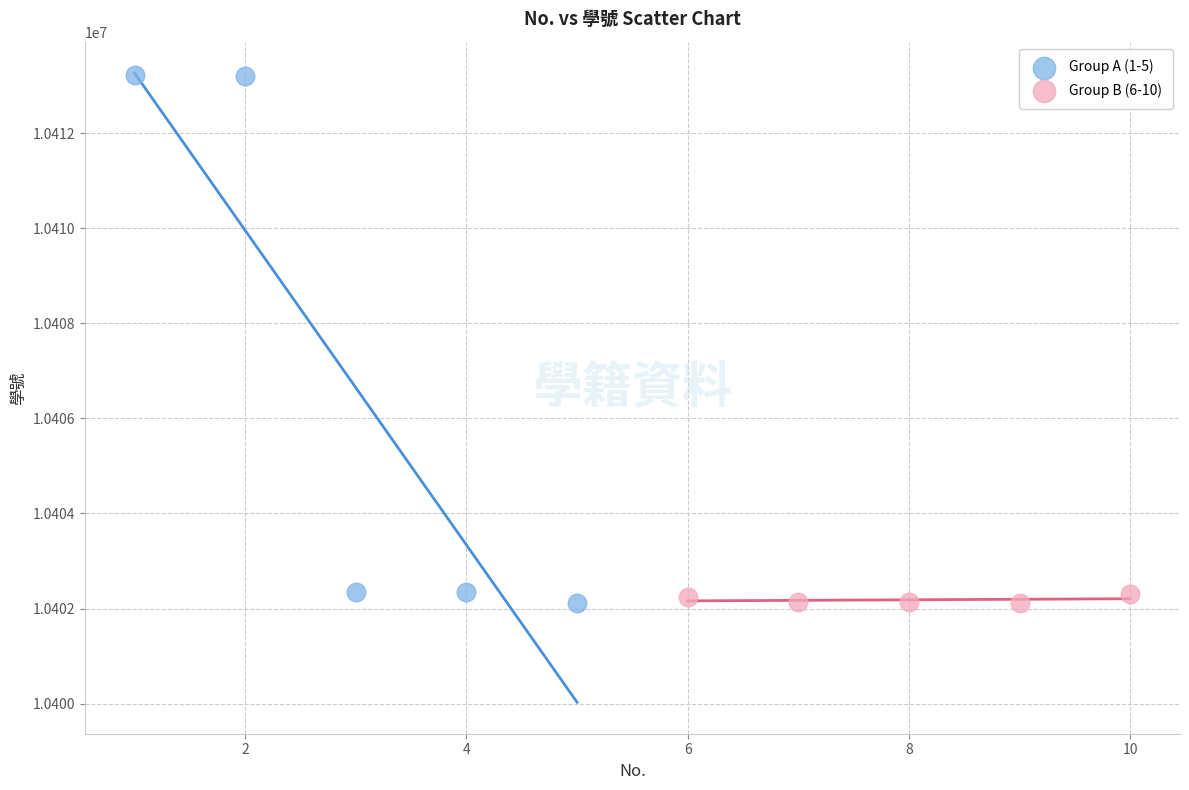

Which series has the largest Y range (max minus min)?

Group A (1-5)